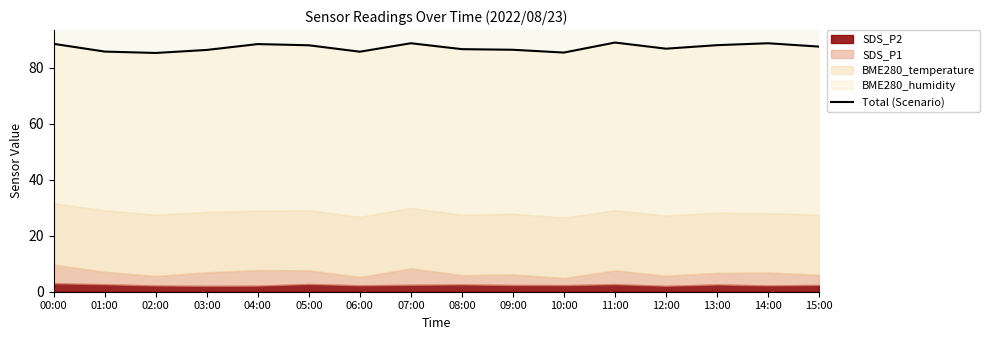

The chart shows a value of 86.8 at 12:00. True or false?

True